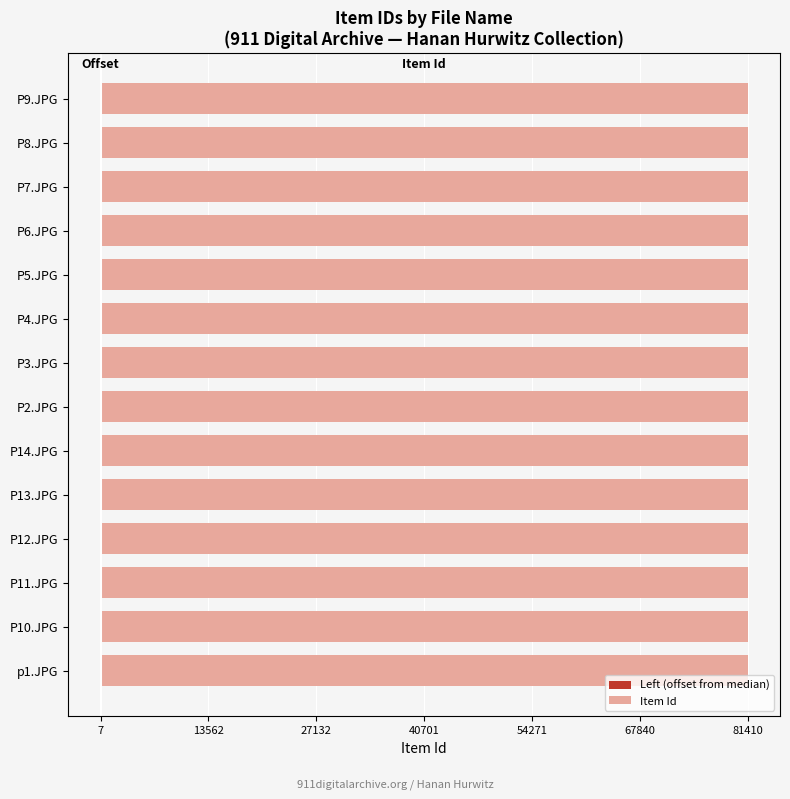

What is the greatest value displayed?

81410